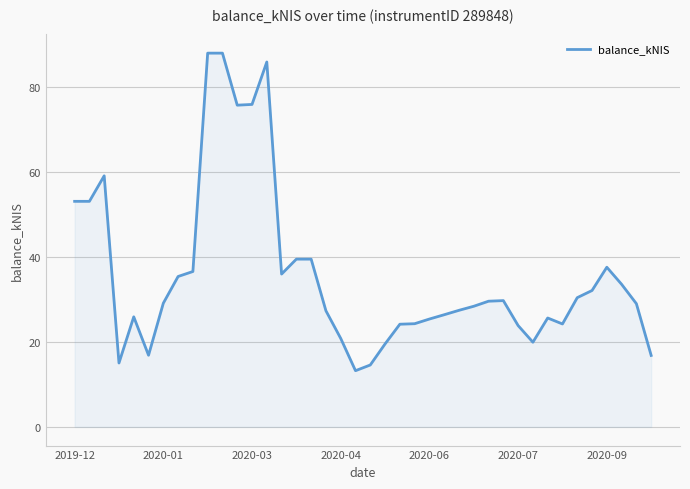

What is the difference between the maximum and minimum values?

74.8